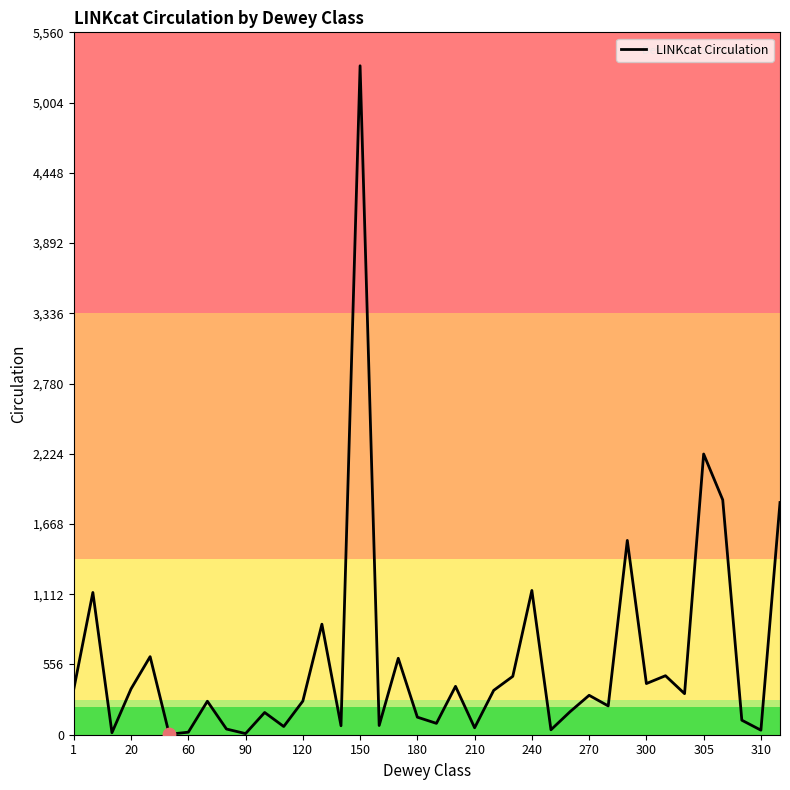

What is the greatest value displayed?

5295